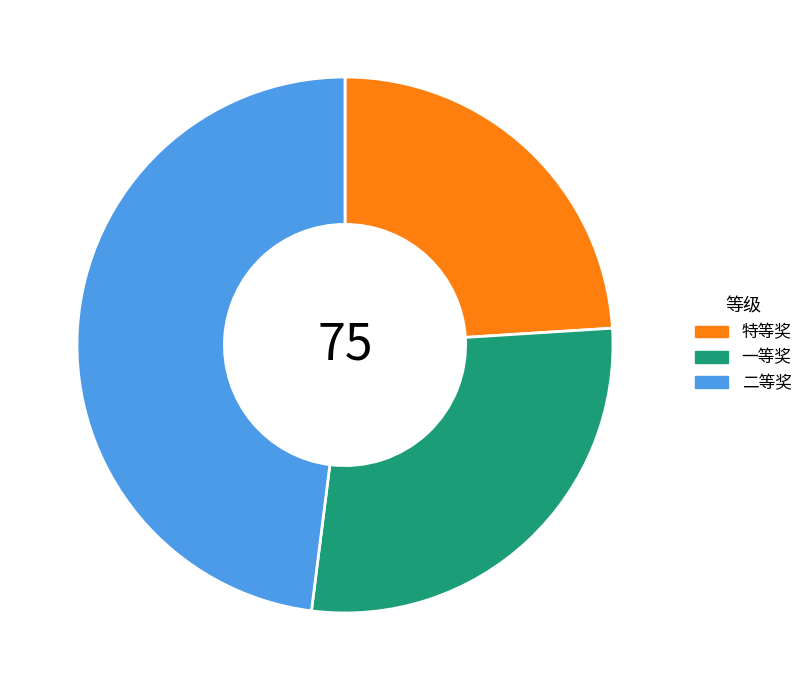

Which category has the smallest portion of the pie?

特等奖